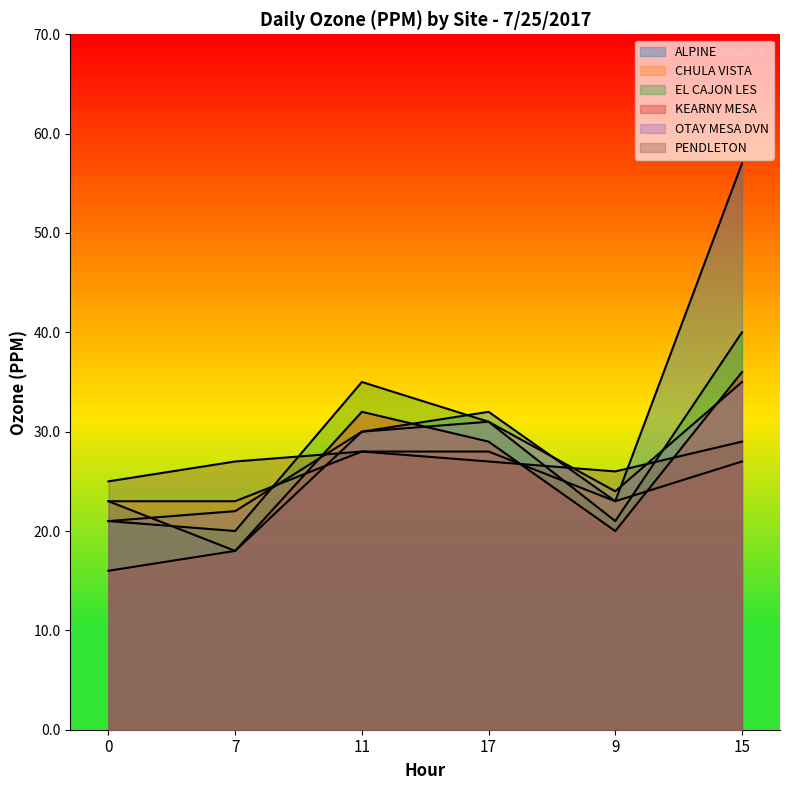

List the labels in order of EL CAJON LES value, largest first.

15, 11, 17, 0, 9, 7